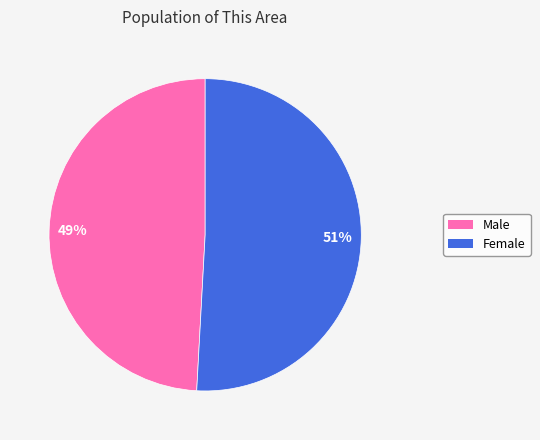

To the nearest percent, what is the combined percentage of Female and Male?

100%